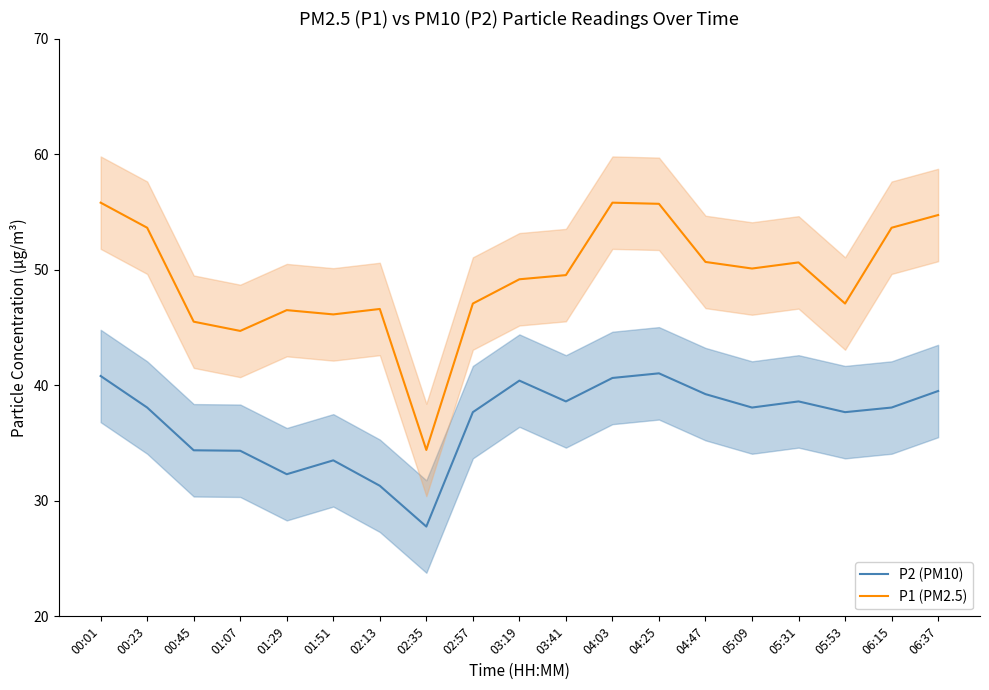

Does the chart have visible grid lines?

No